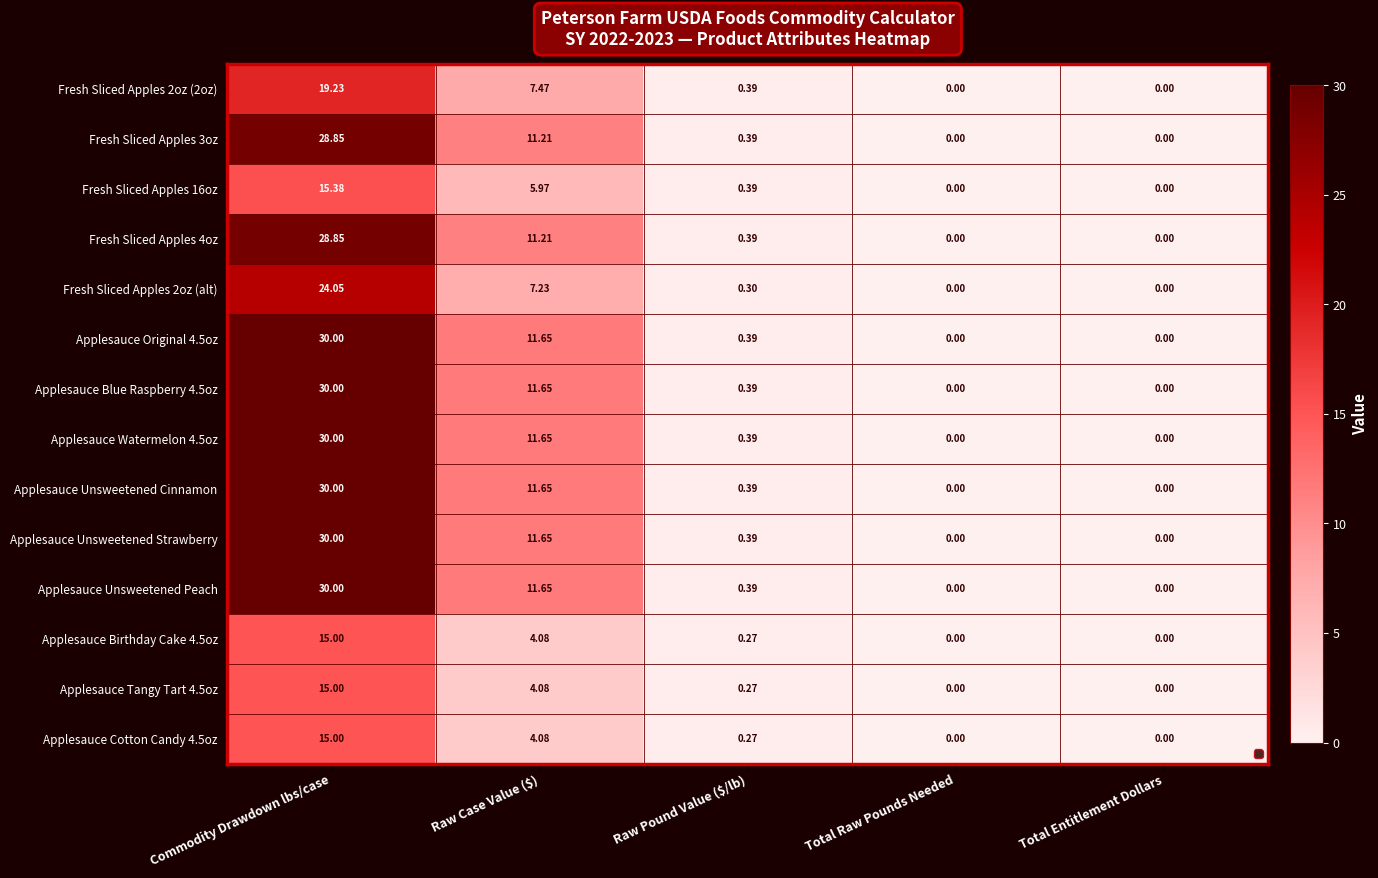

Count the number of categories in the chart.

5